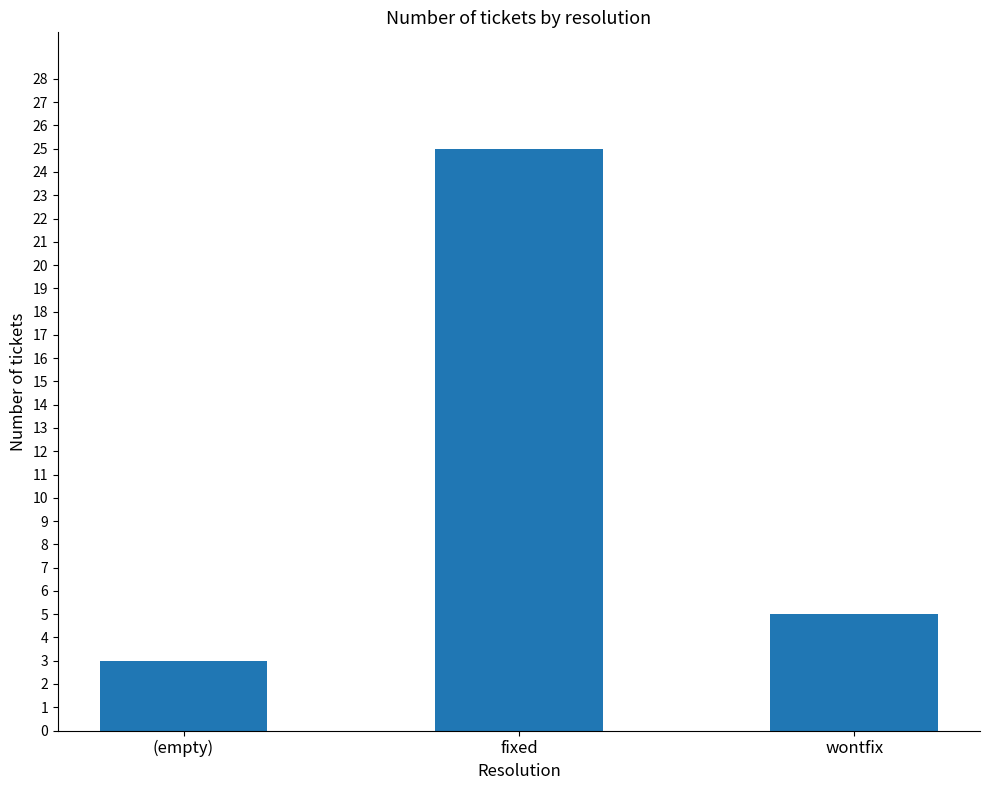

How many data points are less than 5?

1